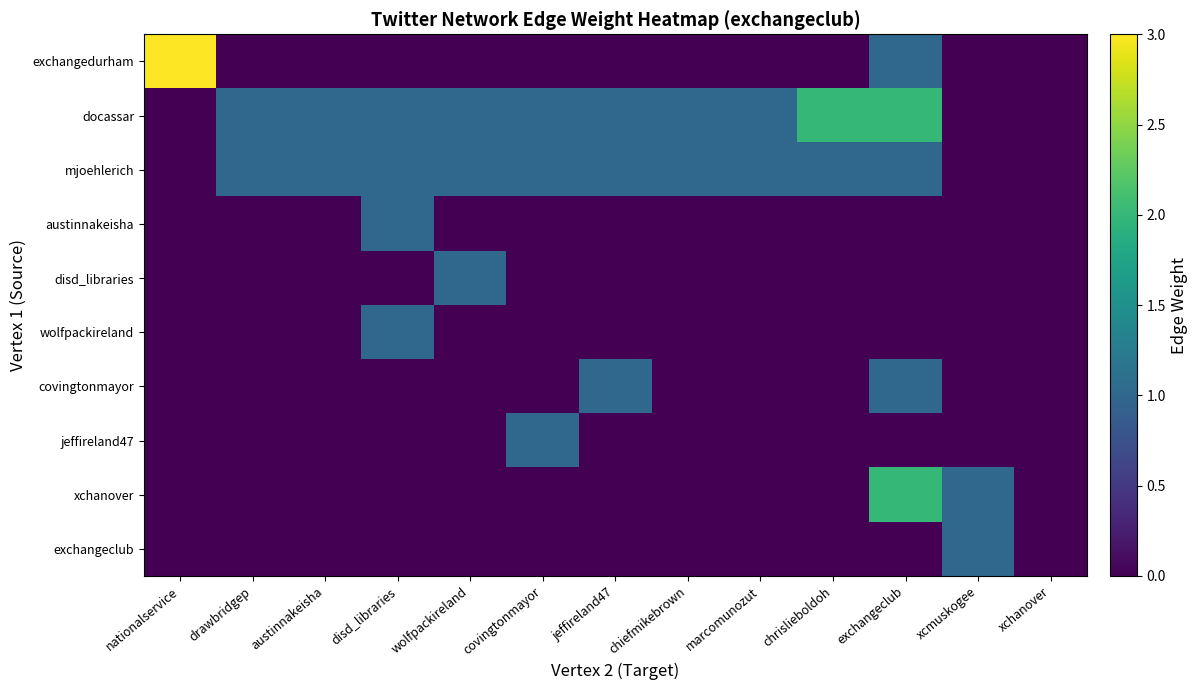

How many distinct data groups are displayed?

10